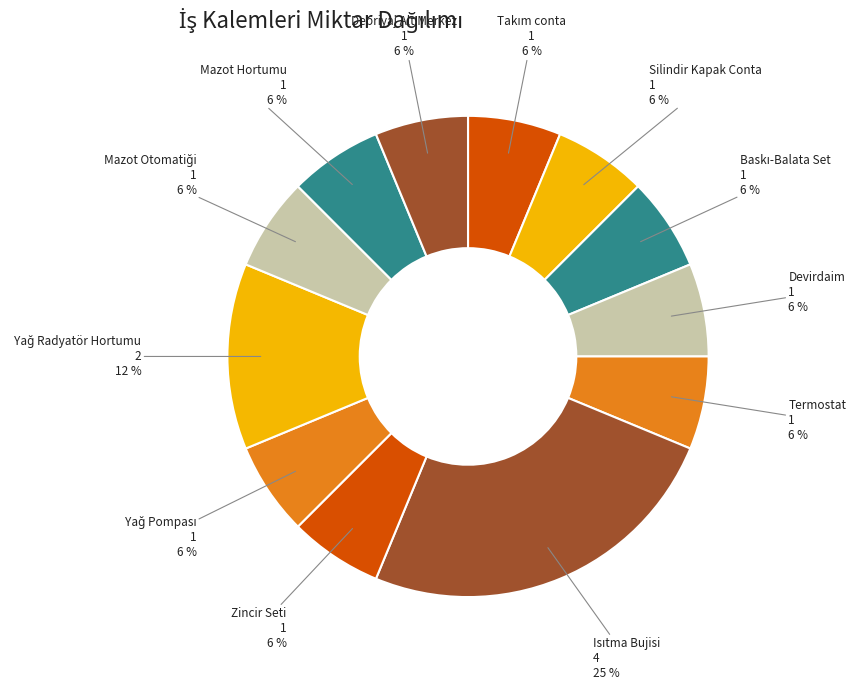

Is the sum of Debriyaj Alt Merkez and Mazot Hortumu greater than half?

No